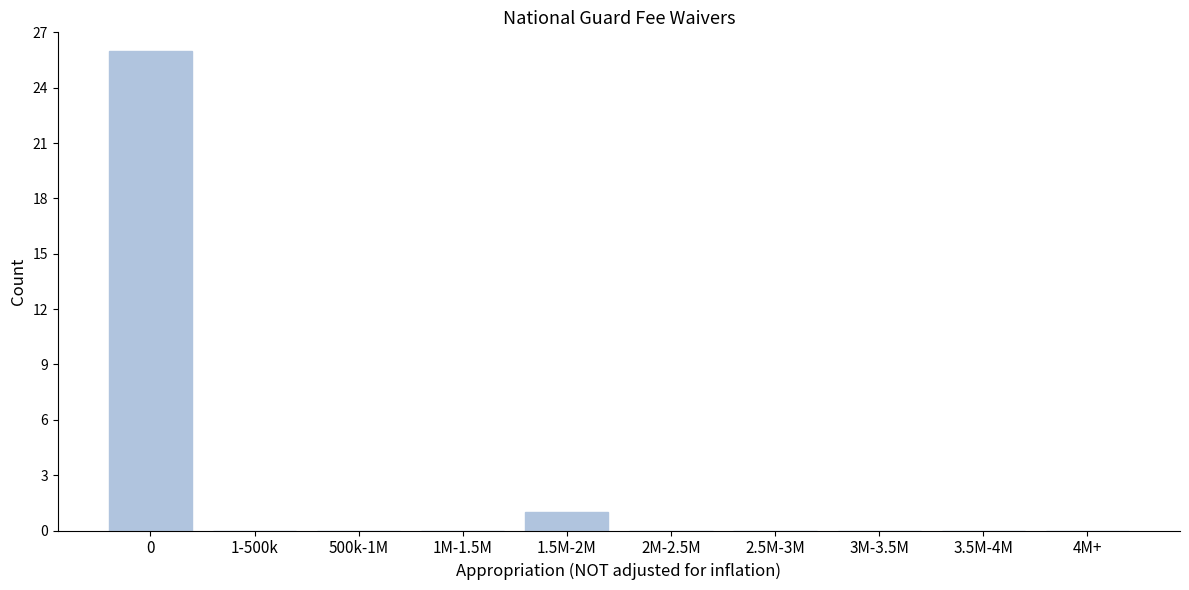

Reading left to right, transcribe all the data shown in this chart.

0=26	1-500k=0	500k-1M=0	1M-1.5M=0	1.5M-2M=1	2M-2.5M=0	2.5M-3M=0	3M-3.5M=0	3.5M-4M=0	4M+=0